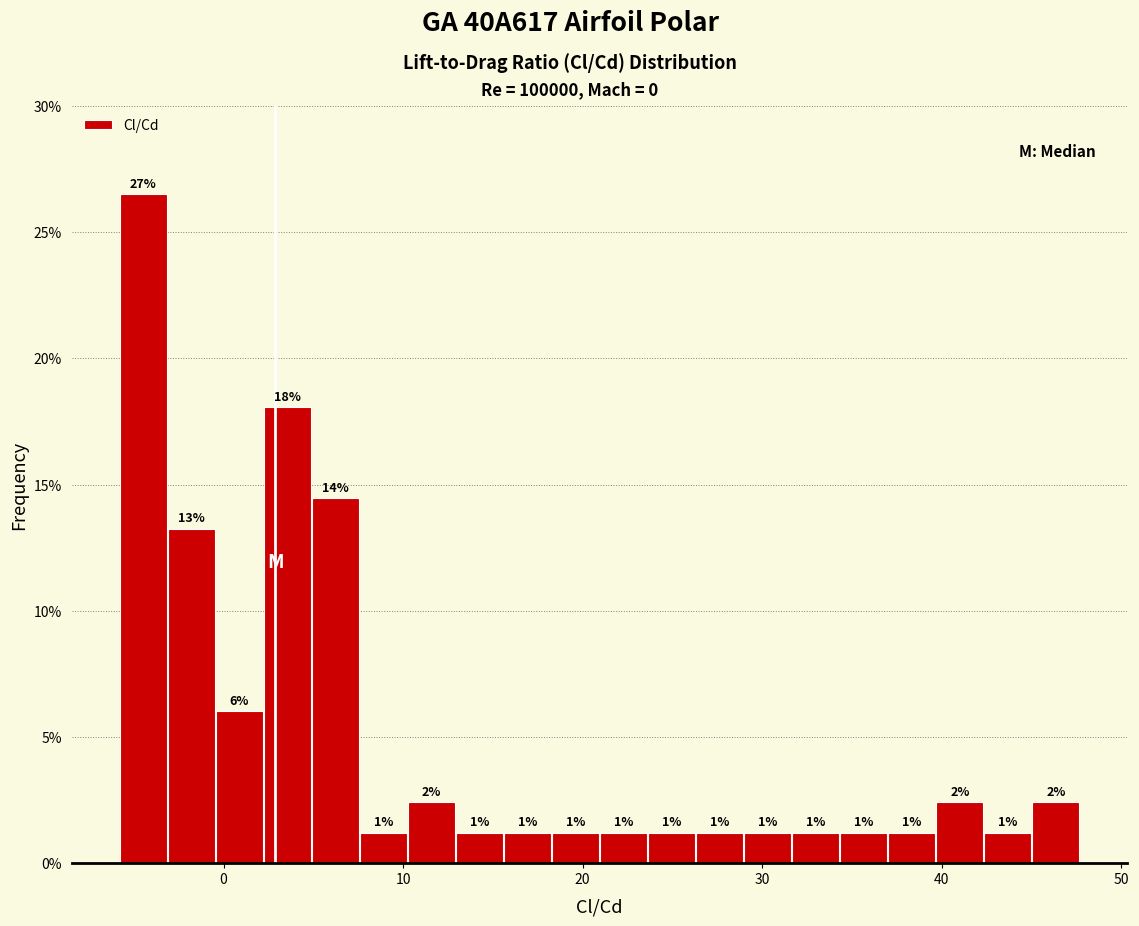

Read against the x-axis, roughly where is the centre of the tallest bar?

-4